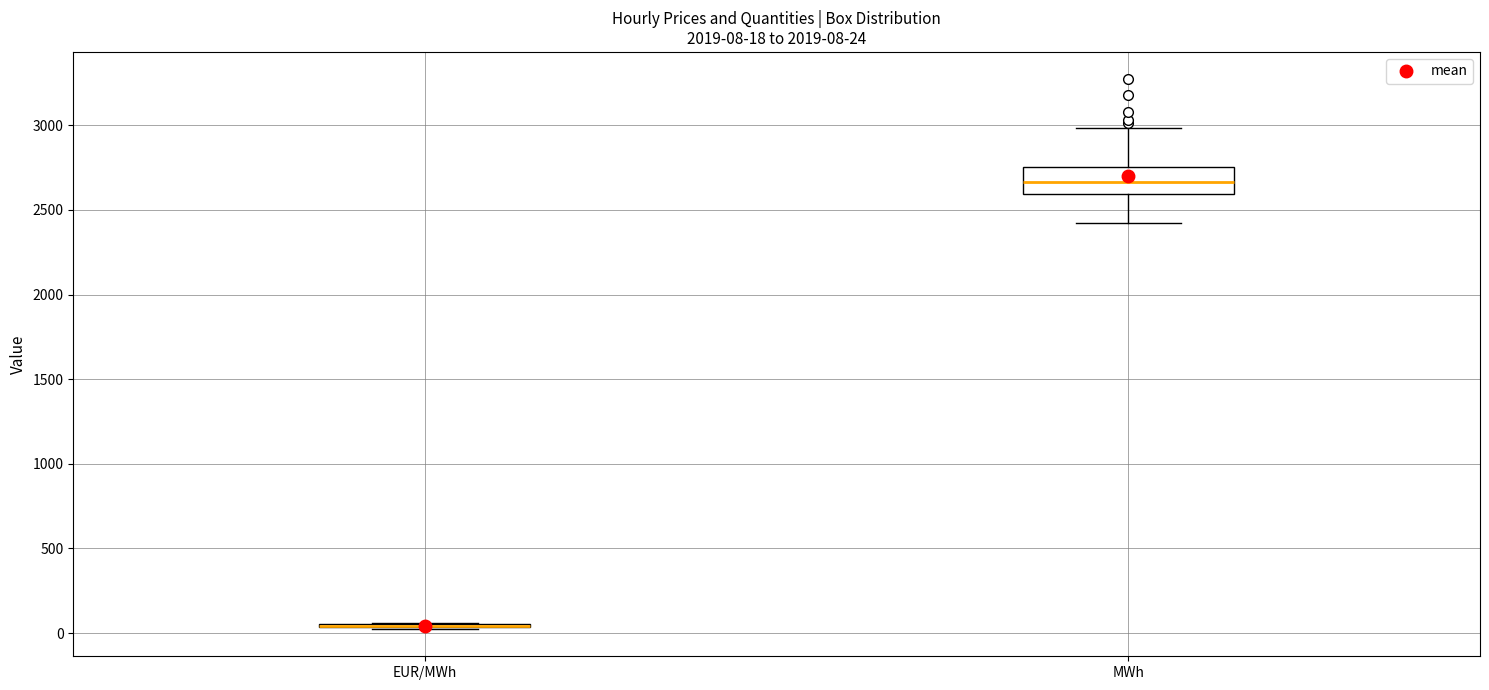

Which box is the tallest, from its lower edge to its upper edge?

MWh